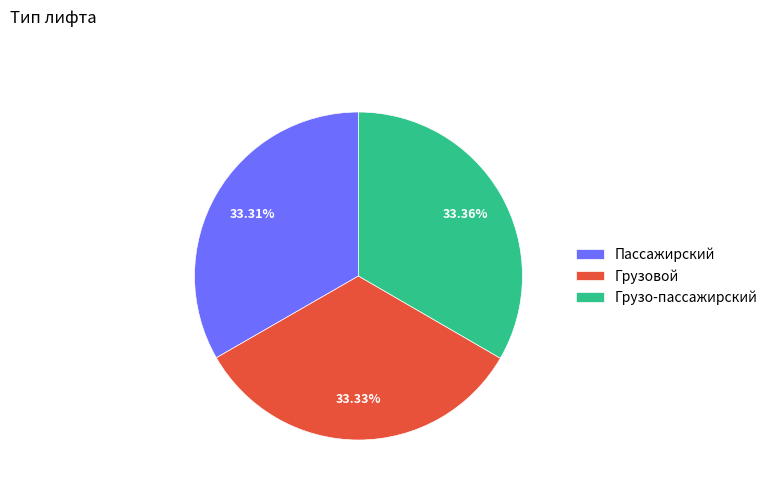

Does Грузо-пассажирский represent more than half of the total?

No